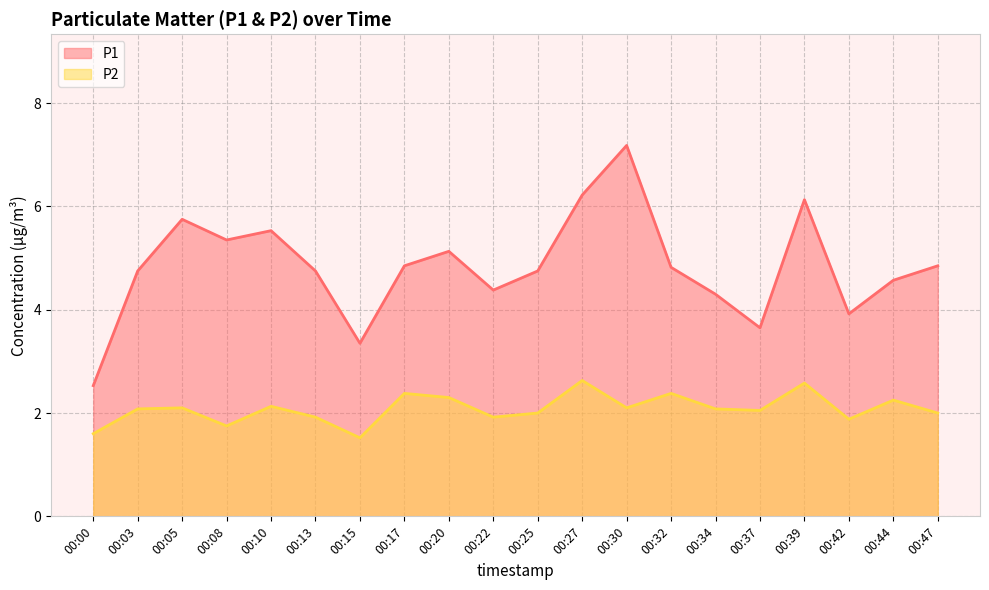

Rank the categories by P2 value from lowest to highest.

00:15, 00:00, 00:08, 00:42, 00:13, 00:22, 00:25, 00:47, 00:37, 00:03, 00:34, 00:05, 00:30, 00:10, 00:44, 00:20, 00:17, 00:32, 00:39, 00:27